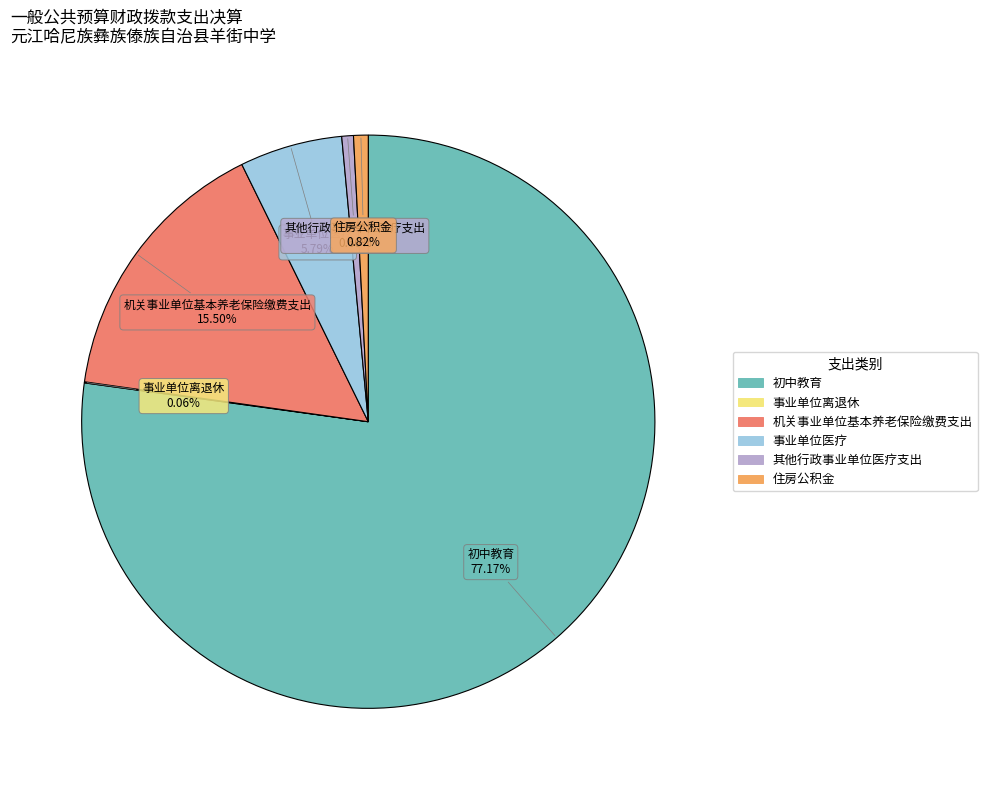

To the nearest percent, what is the average slice percentage?

17%